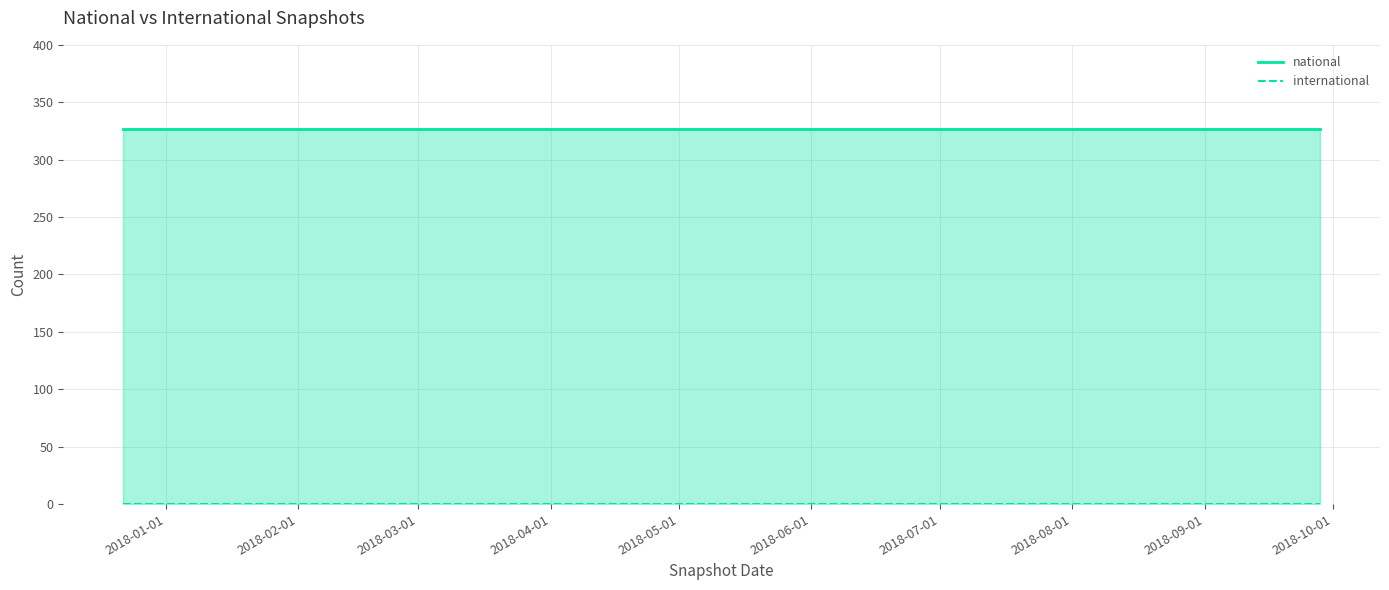

Reading left to right, extract all data points from this chart.

national: 327	327	327	327
international: 0	0	0	0